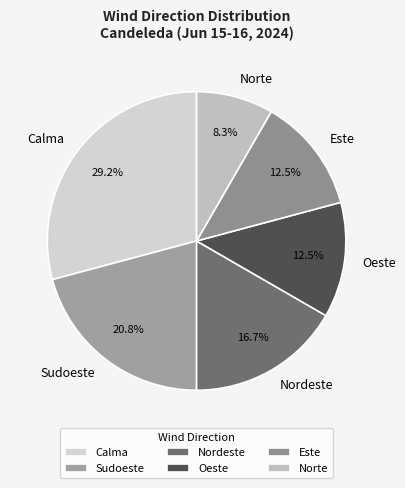

What percentage do Nordeste and Oeste together represent?

29.2%